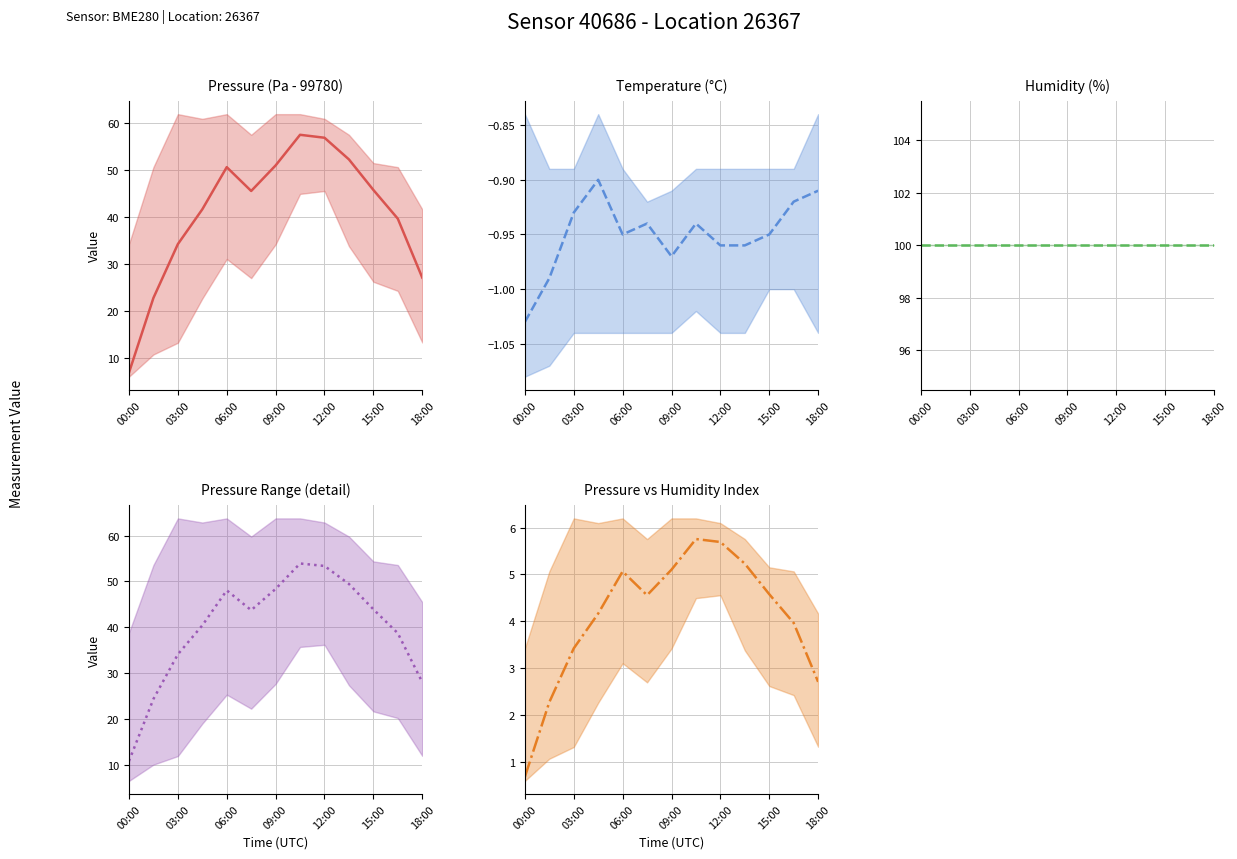

Between 00:00 and 09:00, which series saw the biggest shift?

Pressure (Pa - 99780)